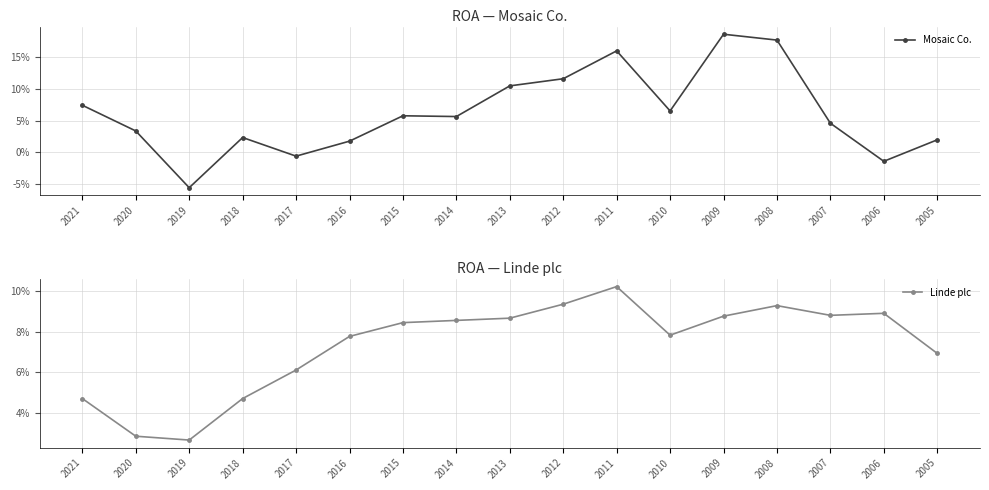

Between 2016 and 2014, which series saw the biggest shift?

Mosaic Co.